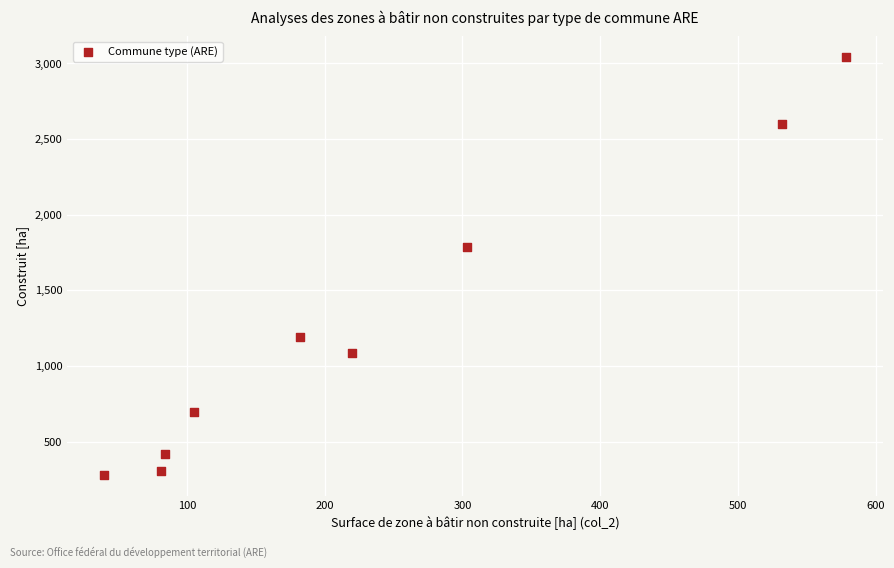

What Y value in the scatter plot is closest to 1661?

1787.0